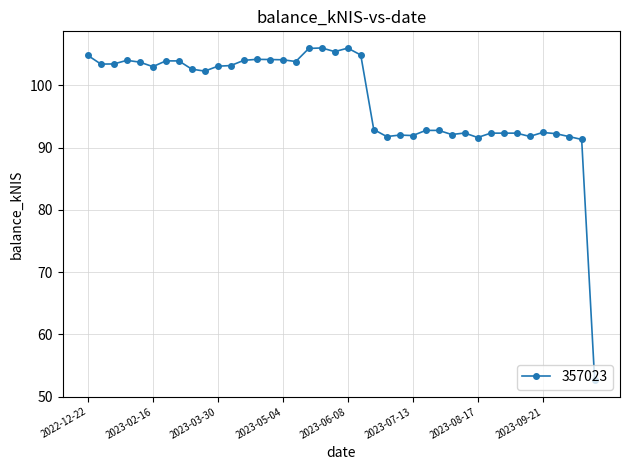

What is the average value?

97.7